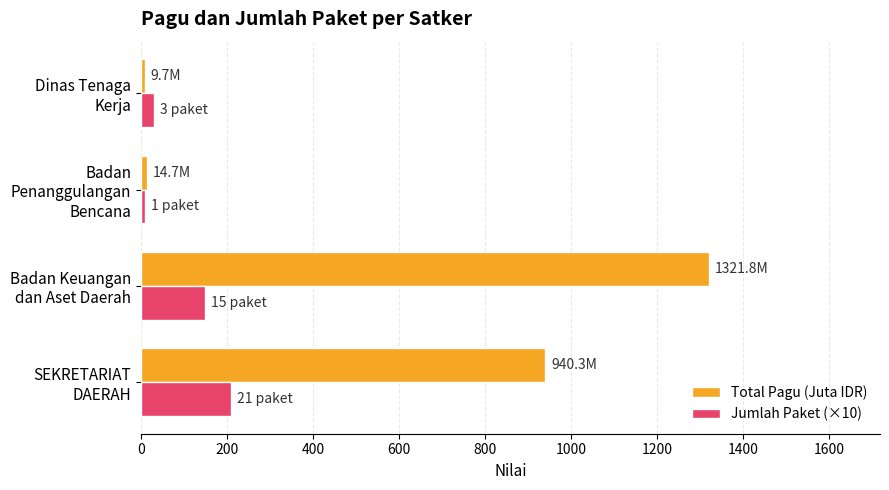

What is the maximum value for Total Pagu (Juta IDR)?

1321.8